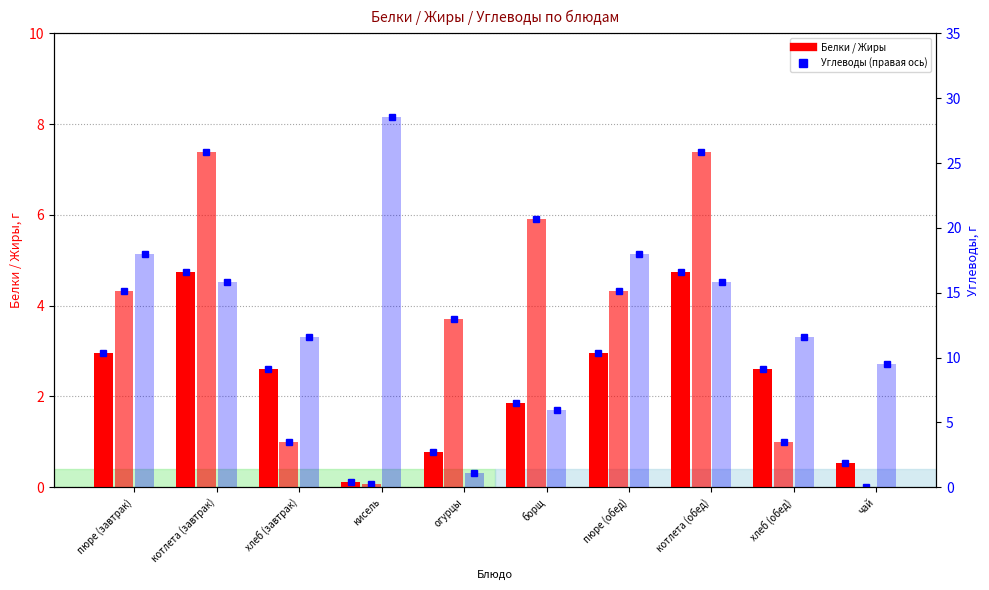

List the labels in order of Белки value, largest first.

котлета (завтрак), котлета (обед), пюре (завтрак), пюре (обед), хлеб (завтрак), хлеб (обед), борщ, огурцы, чай, кисель